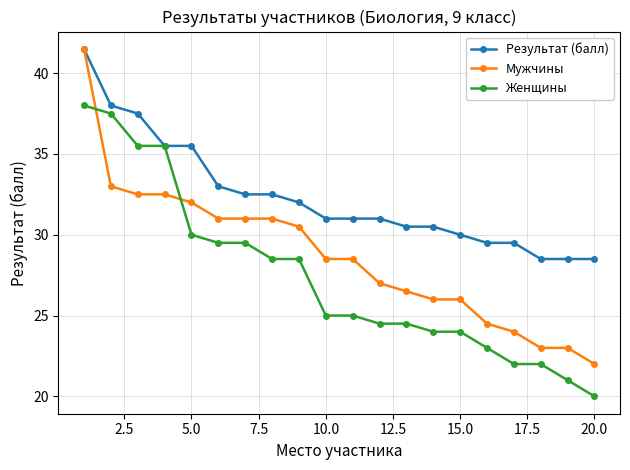

What is the value of the Мужчины point at the 8th from the left?

31.0